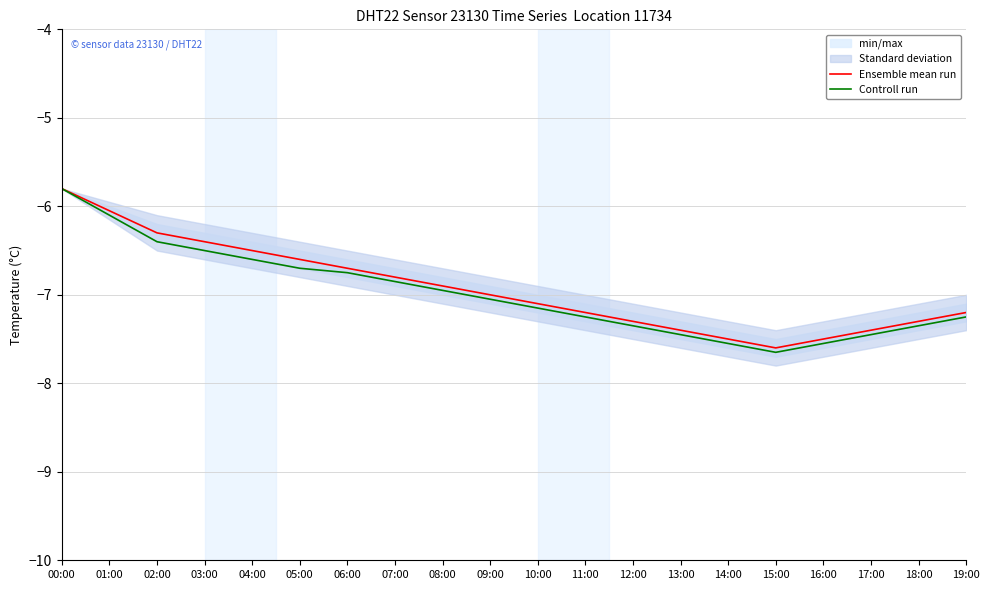

How many lines are shown in the chart?

2